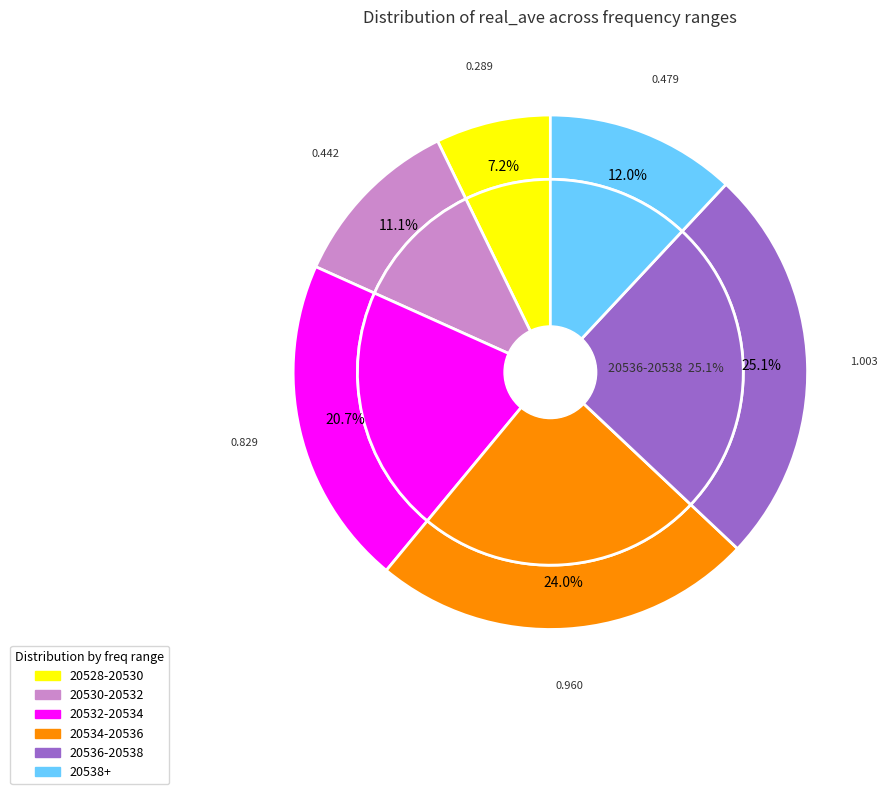

Is it true that 20529.0 is 21% of the pie?

False